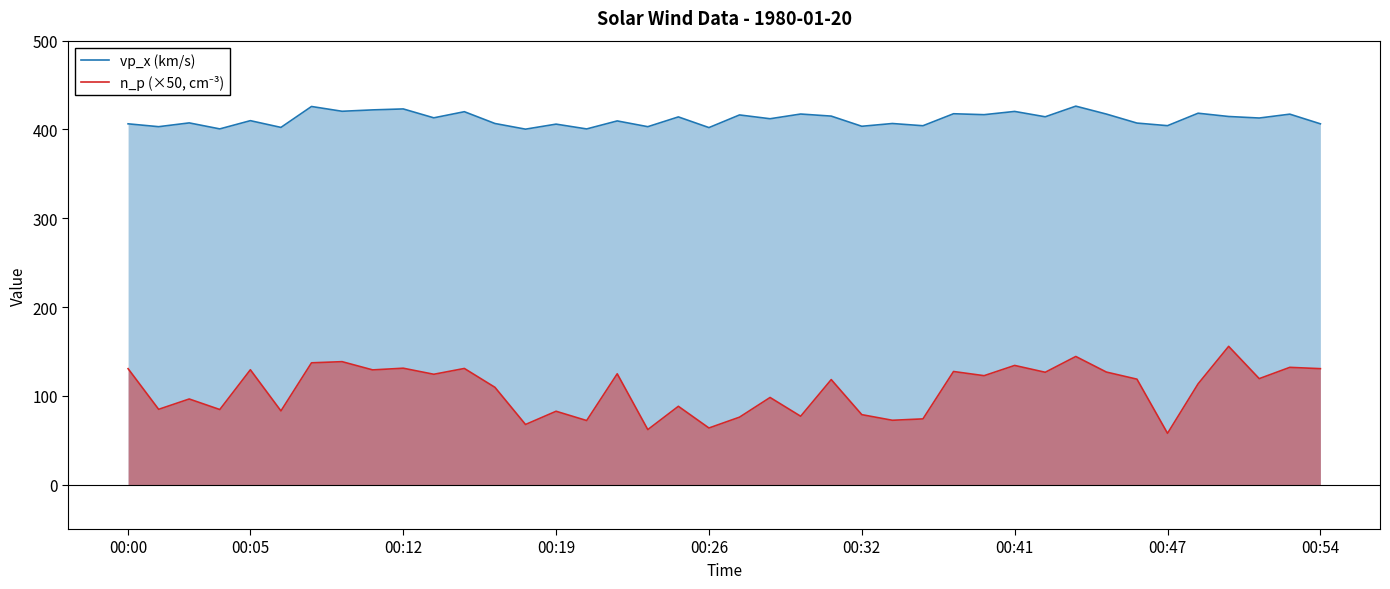

At 33, list the series in order from largest to smallest.

vp_x (km/s), n_p (×50, cm⁻³)